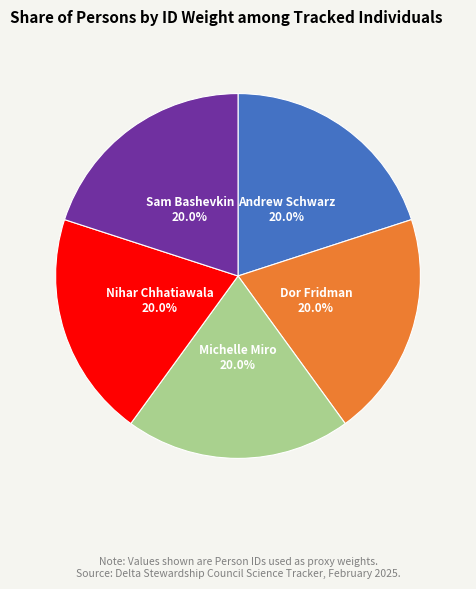

To the nearest percent, what percentage of the pie is Andrew Schwarz?

20%